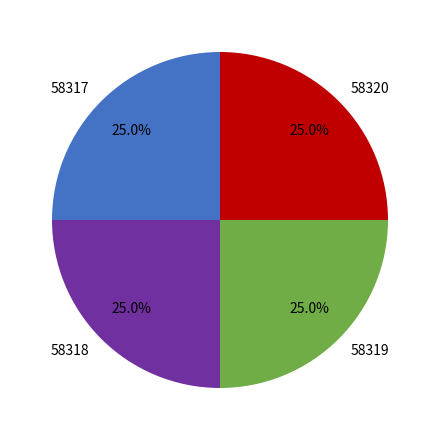

Approximately how many times larger is the value at 58318 compared to 58317?

1.0